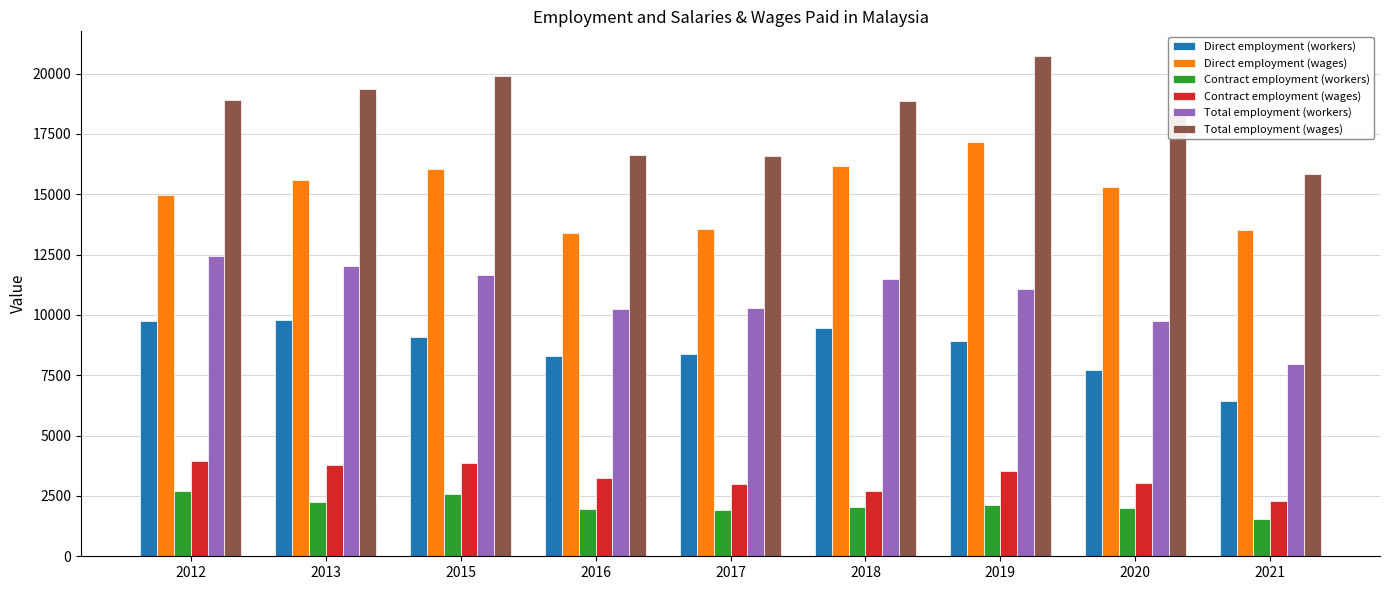

What are all the series names shown in the legend?

Direct employment (workers), Direct employment (wages), Contract employment (workers), Contract employment (wages), Total employment (workers), Total employment (wages)